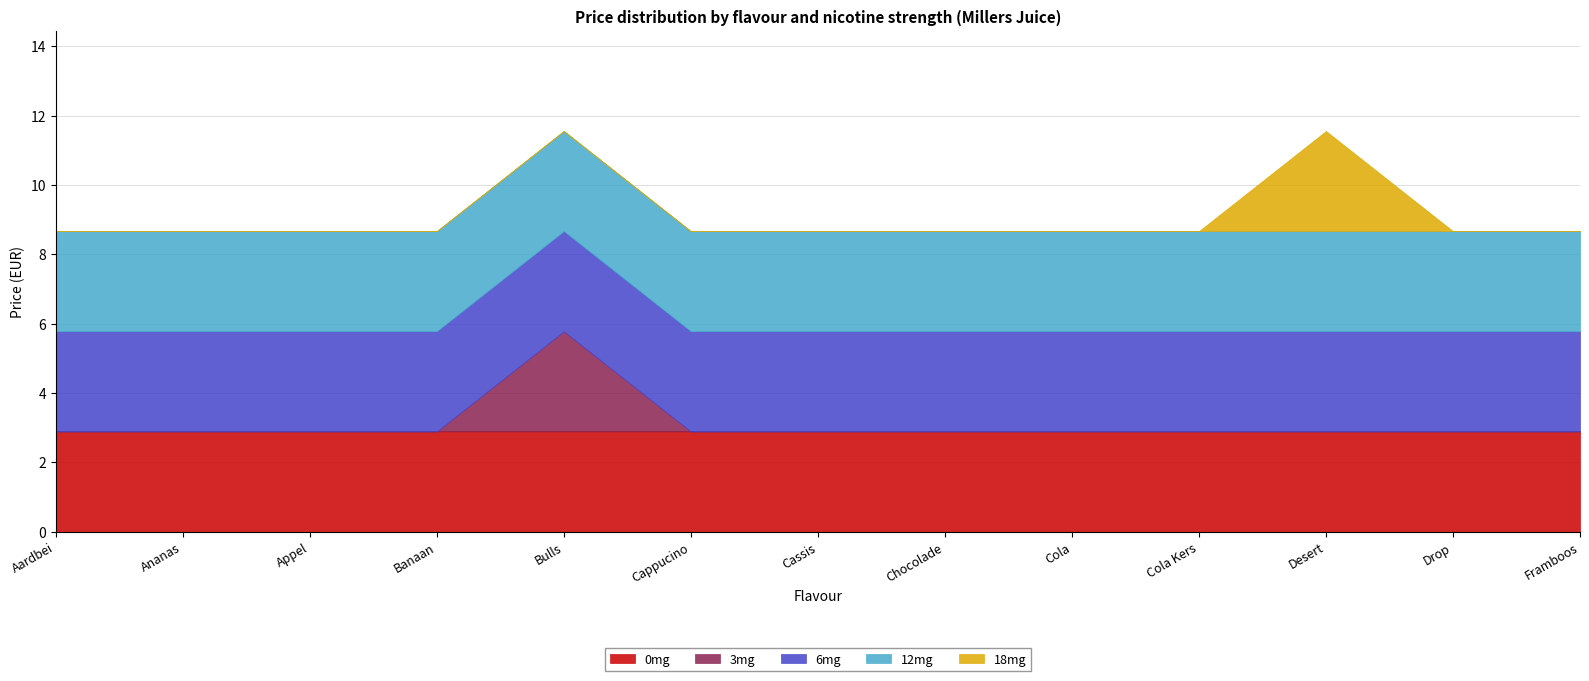

True or false: 18mg has more than 0 interior local peaks.

True